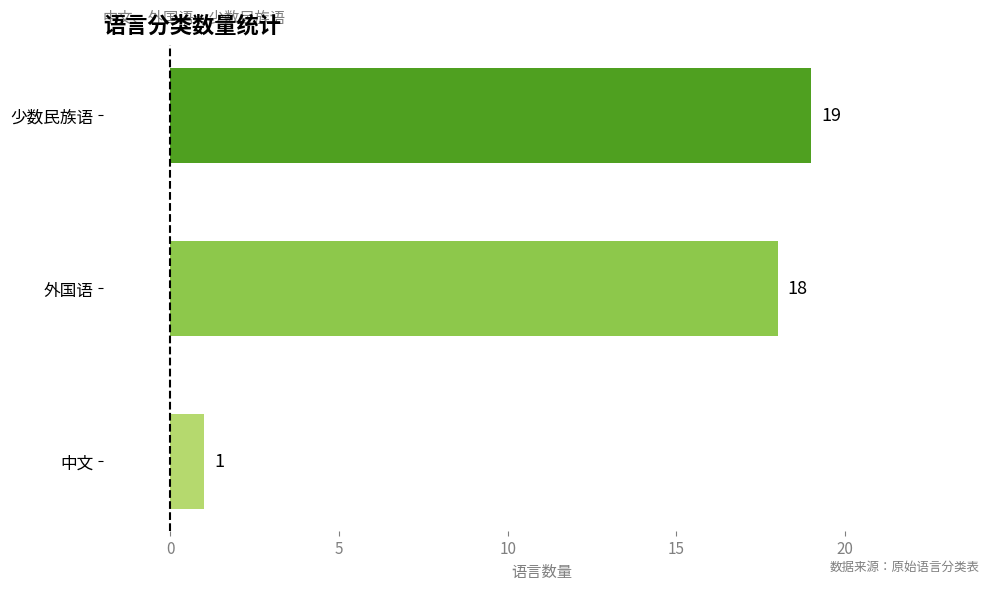

Rank the categories by value from highest to lowest.

少数民族语, 外国语, 中文